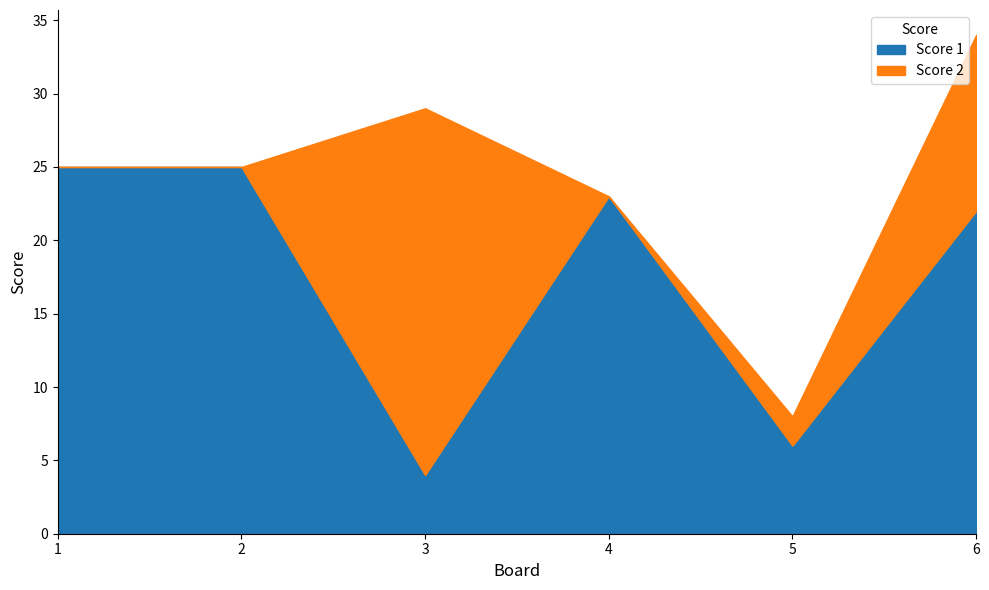

What is the value of the 3rd point from the left?

4